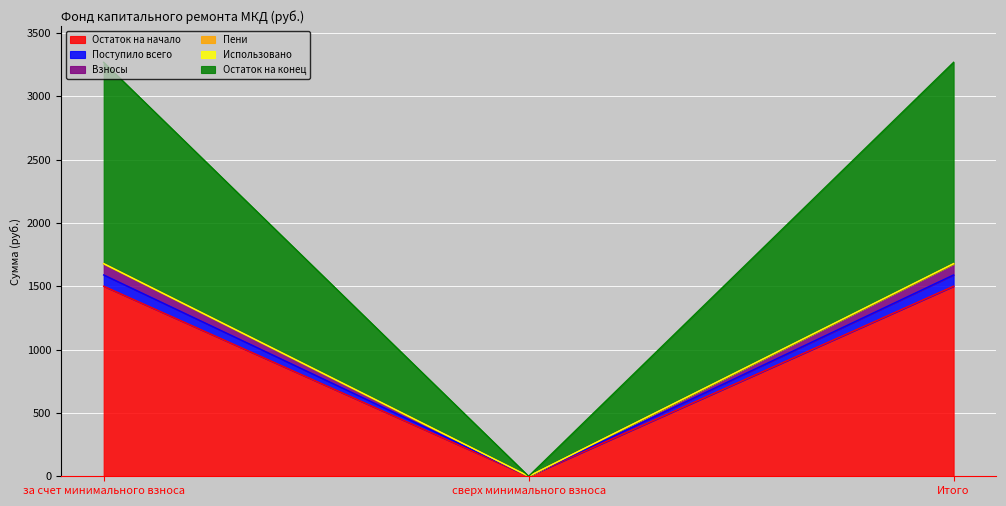

The value of Остаток на начало at за счет минимального взноса is 1953.8. True or false?

False